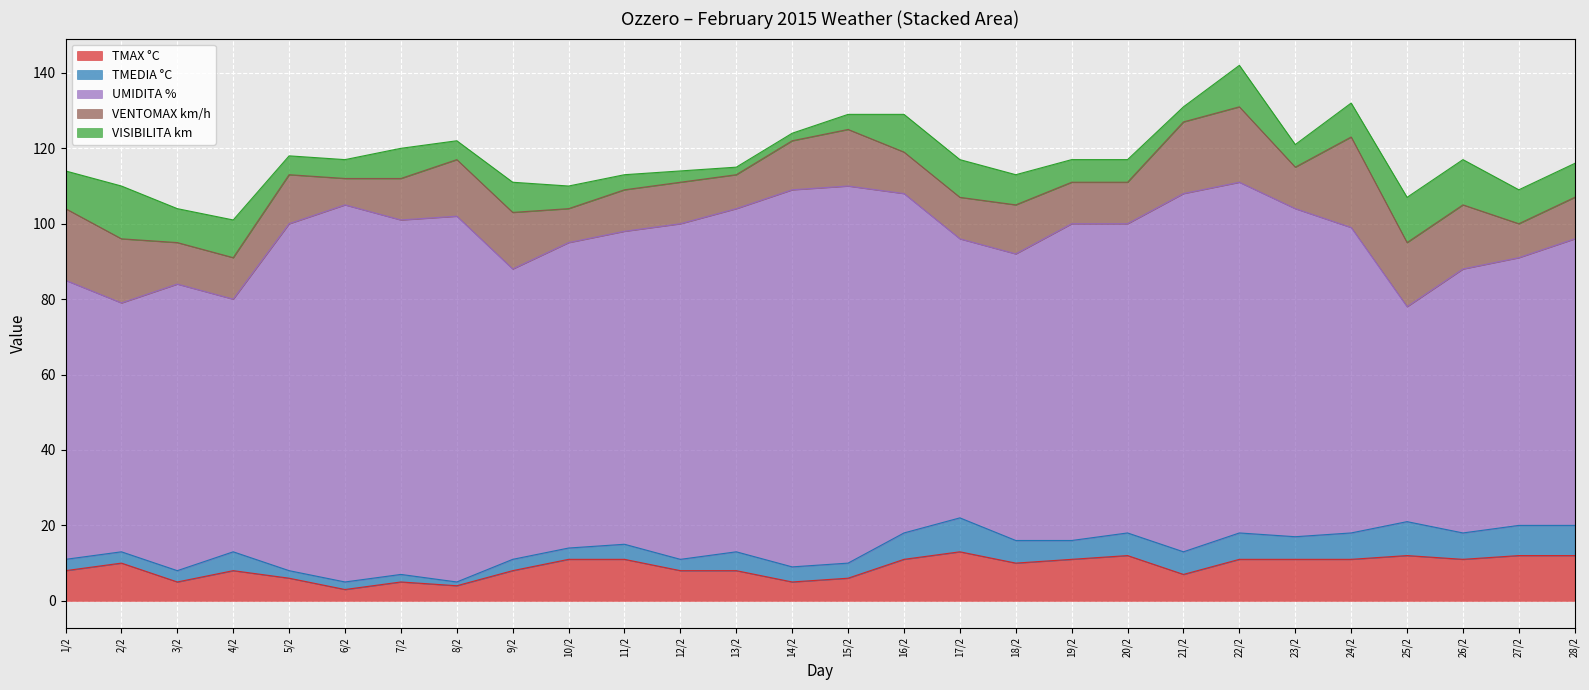

Count the number of data series in this chart.

5